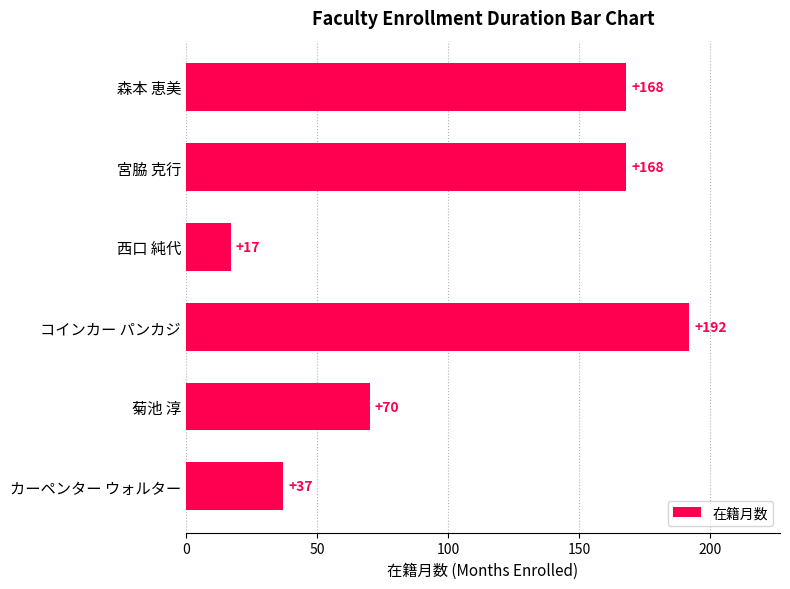

What is the difference between the maximum and minimum values?

175